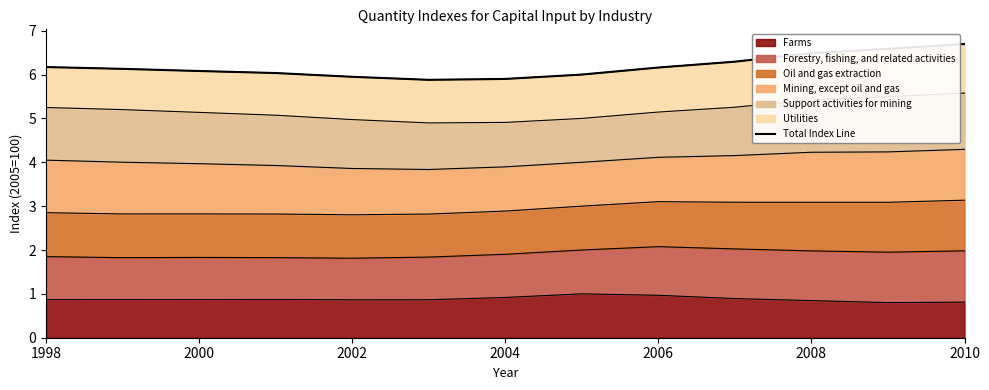

What is the minimum value for Farms?

0.8